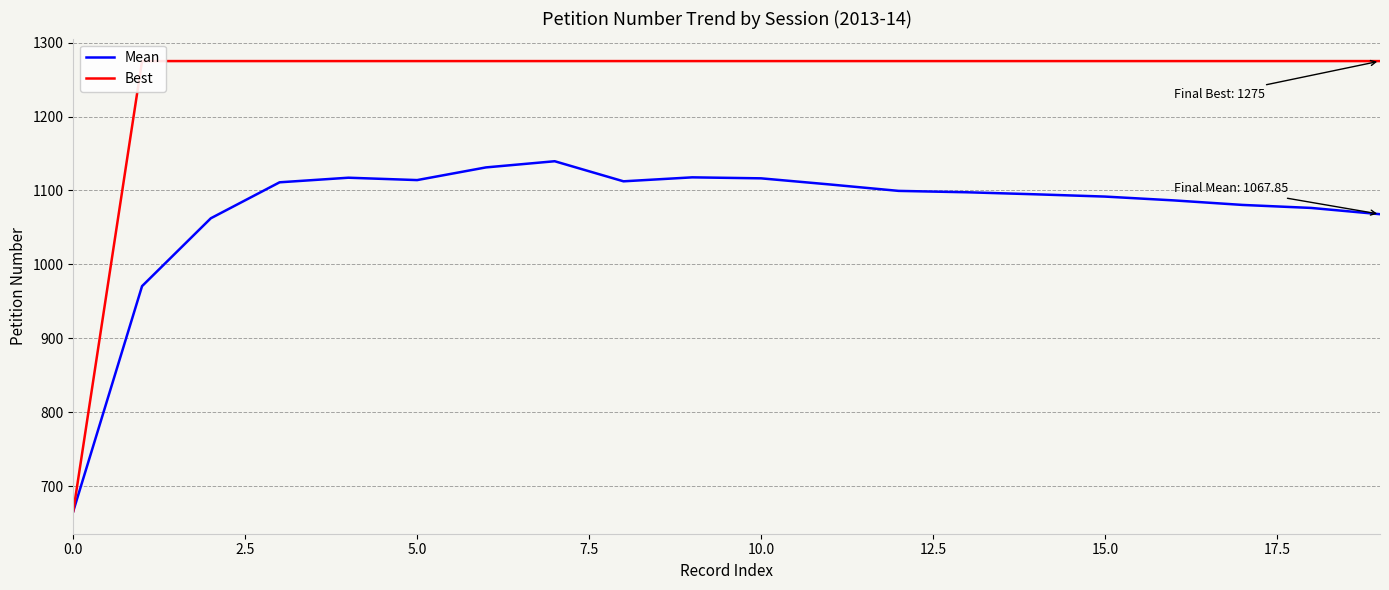

What are all the series names shown in the legend?

Mean, Best